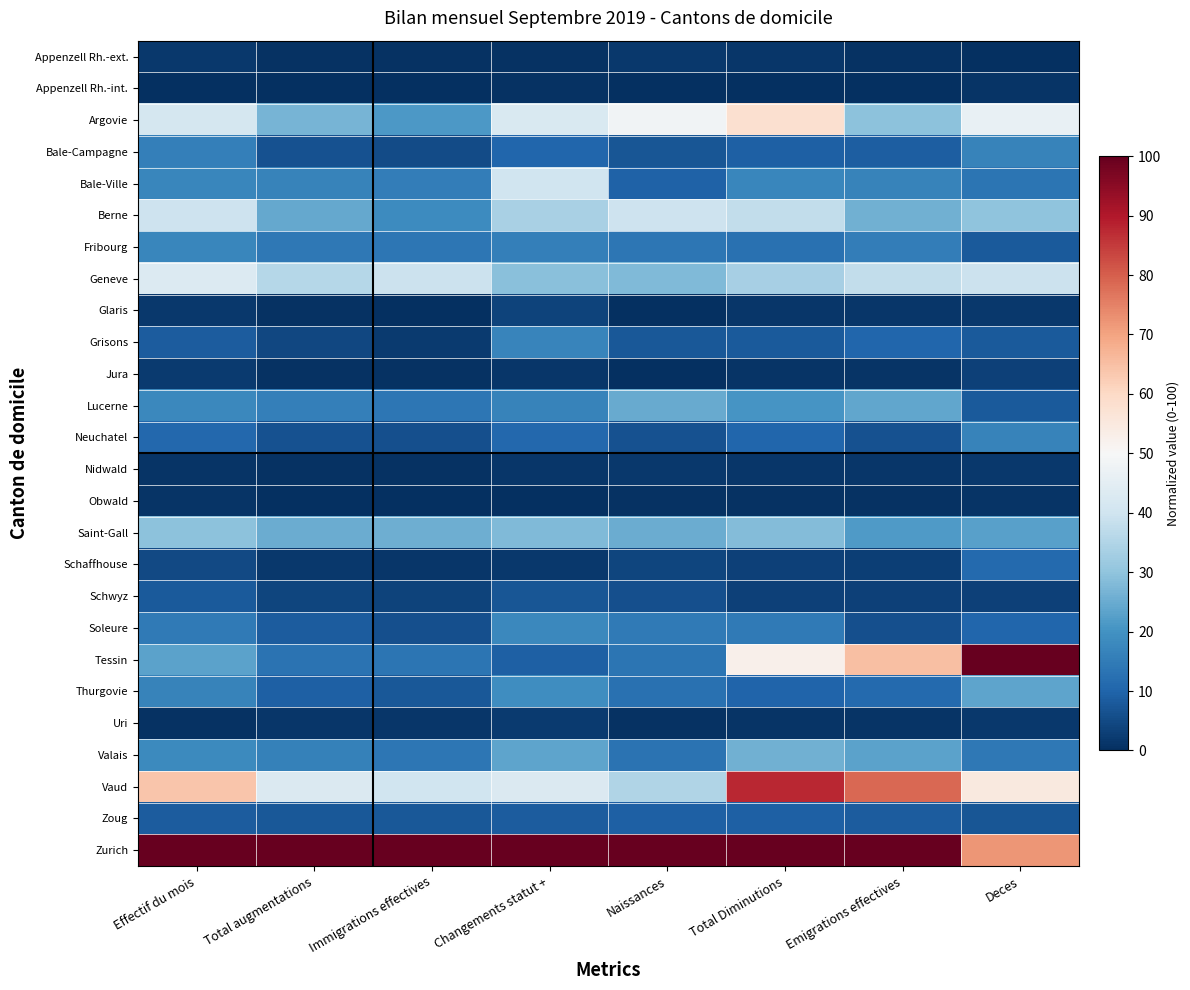

Between Total Diminutions and Naissances, which is larger?

Naissances